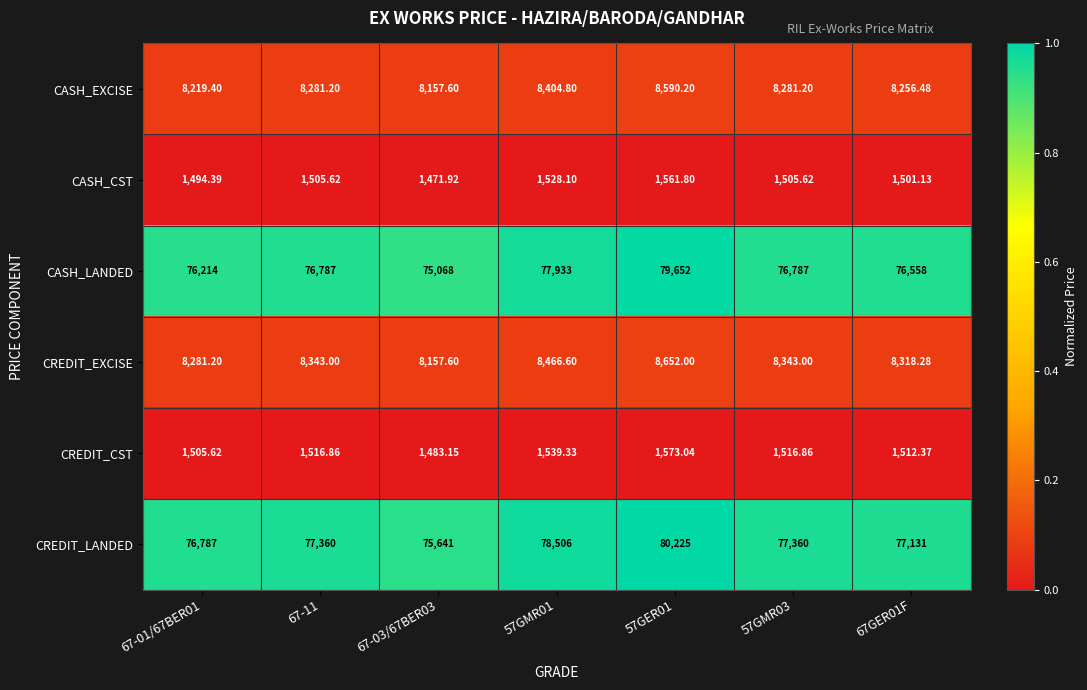

Is the value of CASH_CST at 67-01/67BER01 greater than the value of CASH_LANDED at 67-11?

No